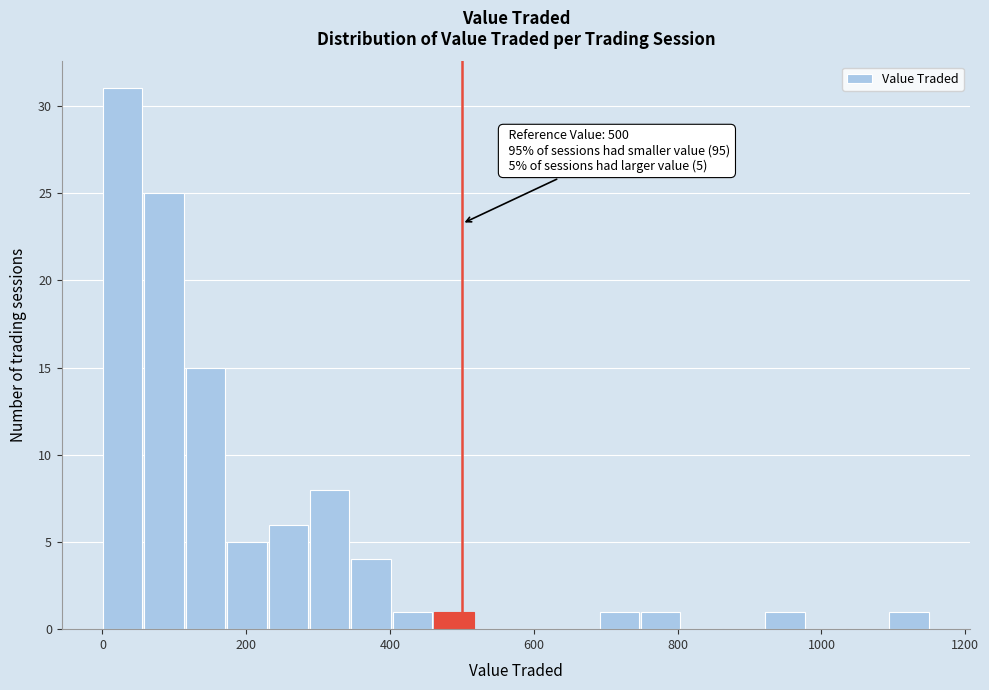

Around what value on the x-axis is the tallest bar? Give the approximate position of its centre, as read against the axis.

20